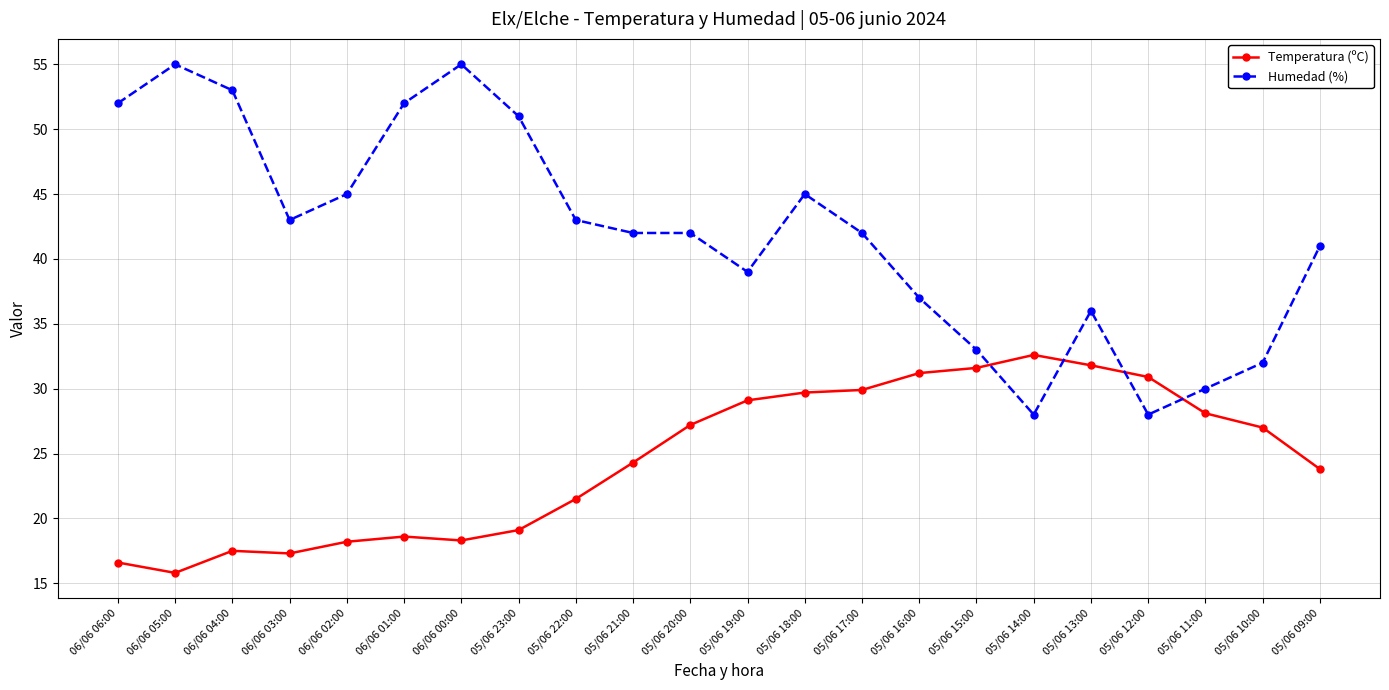

What is the smallest value displayed?

15.8